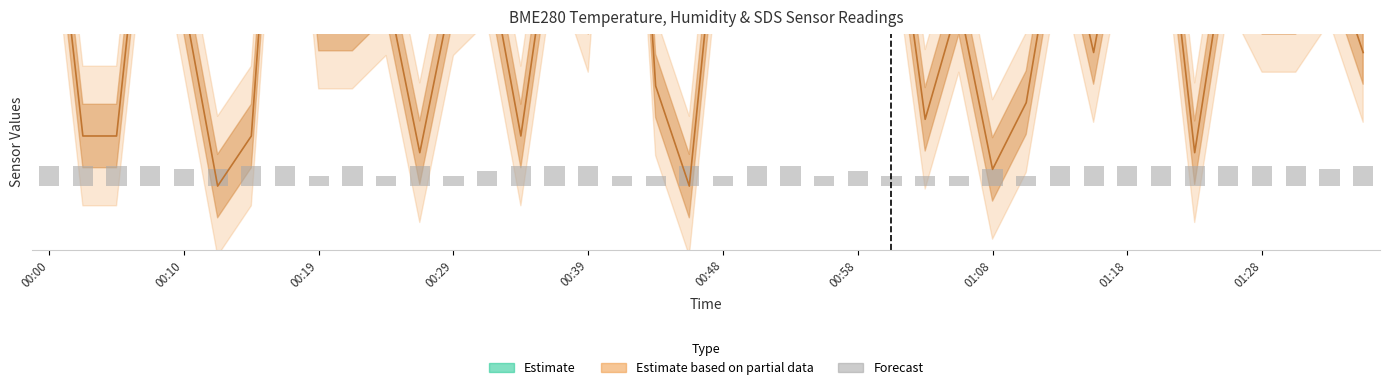

Is it true that the value at 15 is 0.2?

True